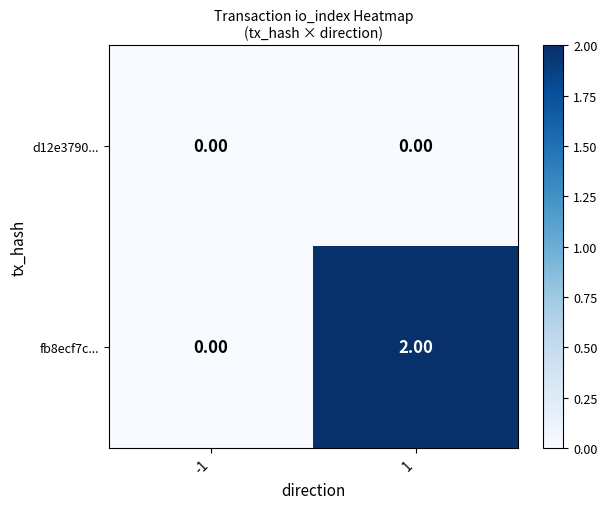

Between -1 and 1, which series saw the biggest shift?

fb8ecf7c...